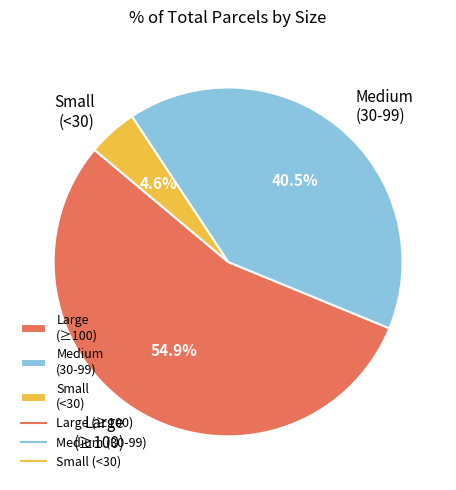

Does any single category account for the majority?

Yes